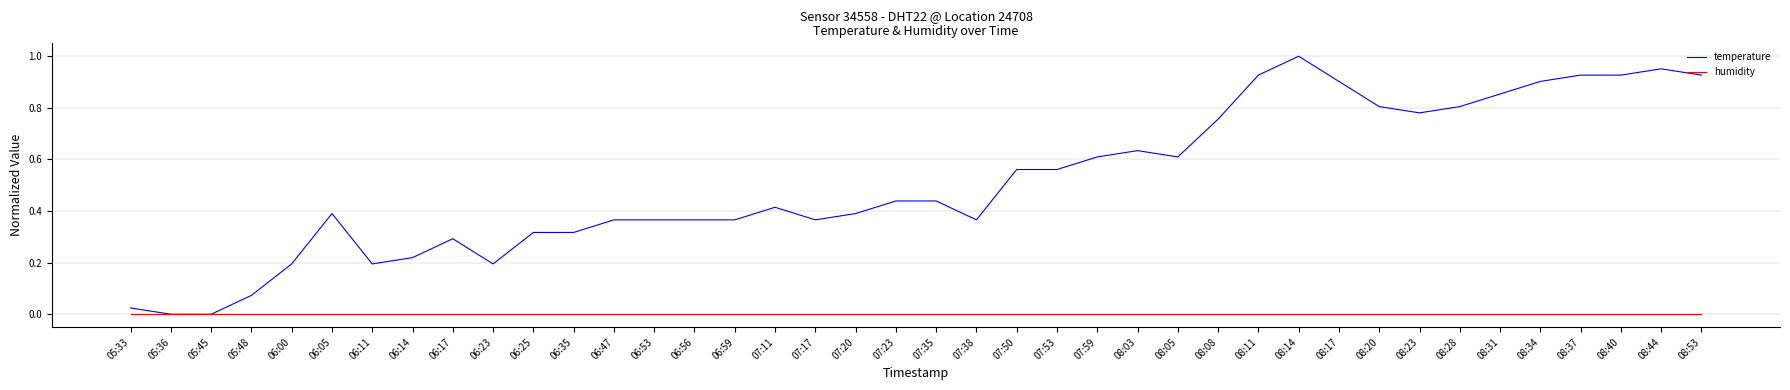

Is this an area chart (filled region under the line)?

No